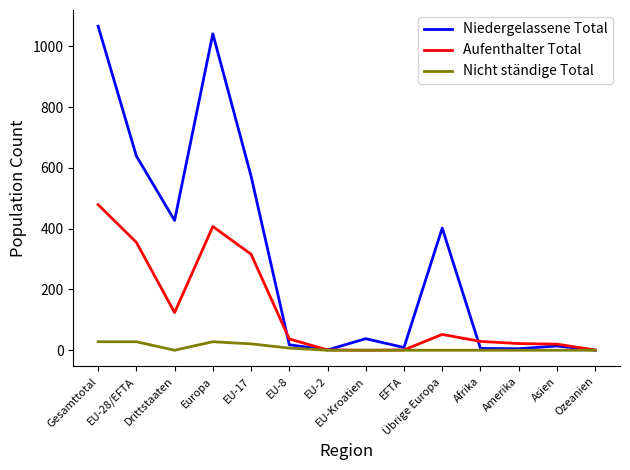

Is it true that Aufenthalter Total equals 22 at Amerika?

True